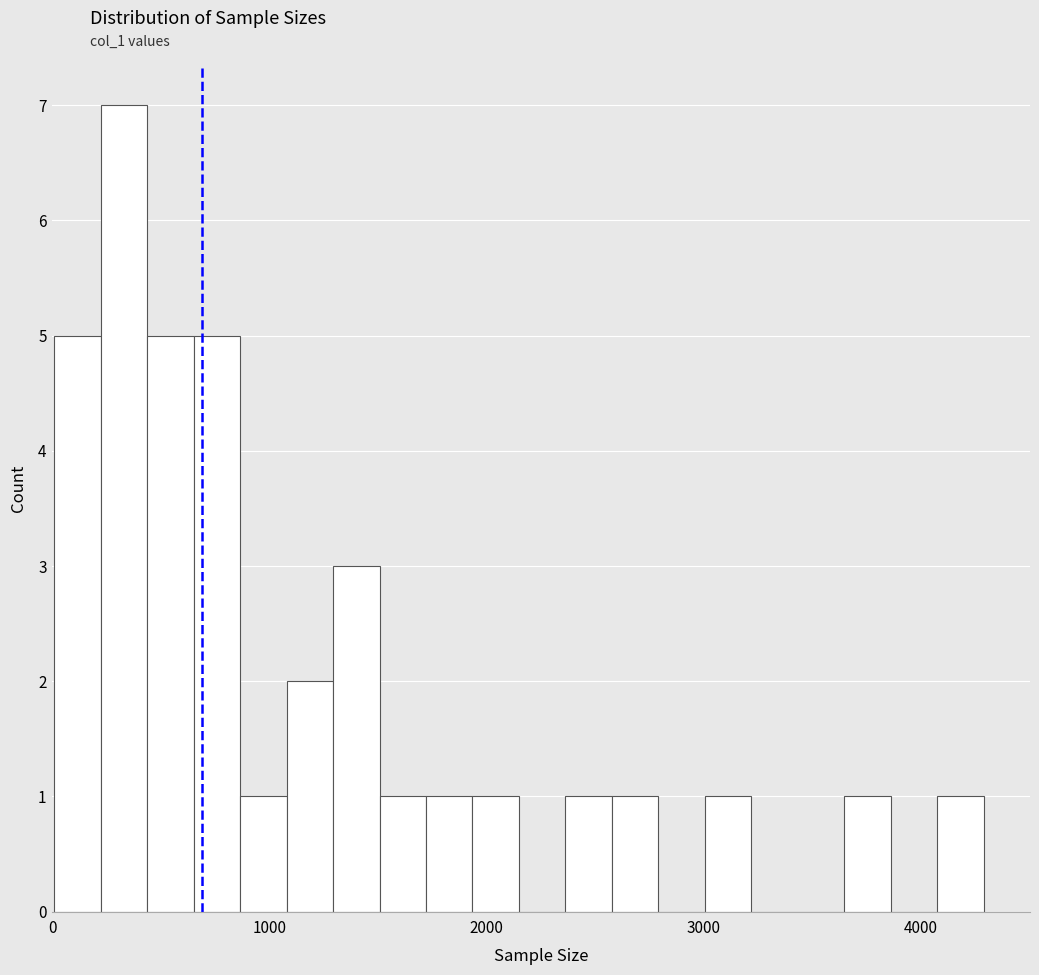

Read against the x-axis, roughly where is the centre of the tallest bar?

300